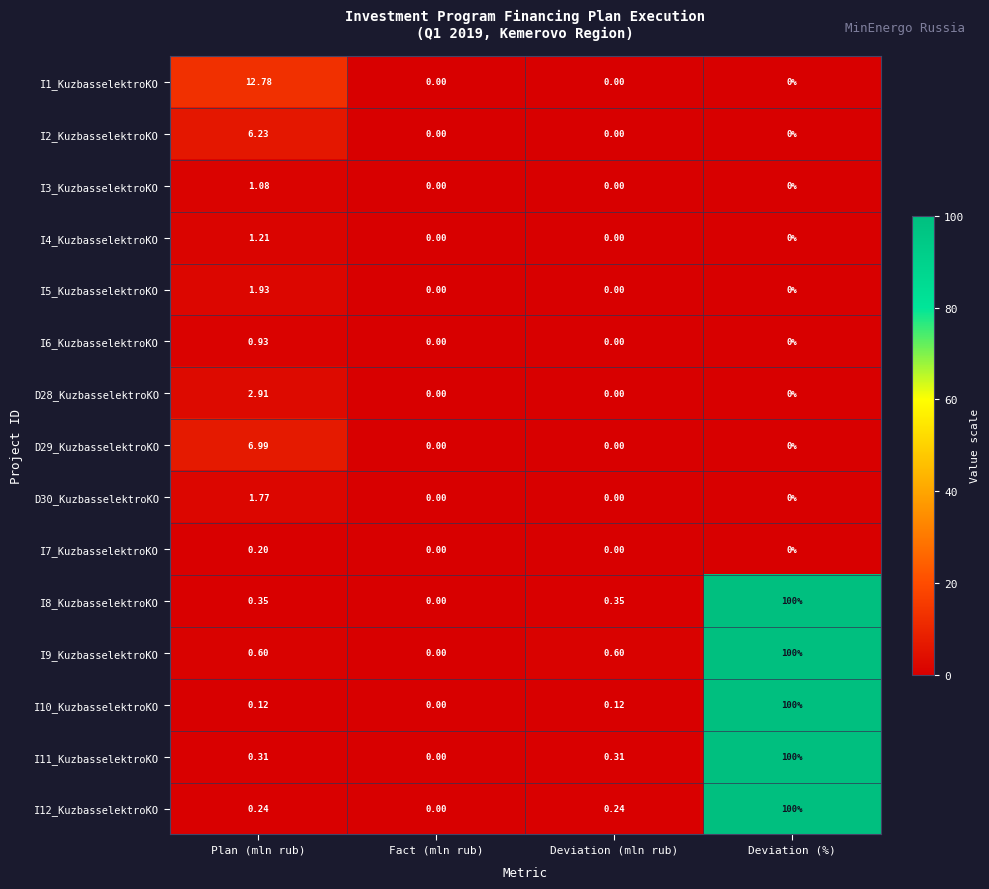

Which category has the highest value across all series?

Deviation (%)